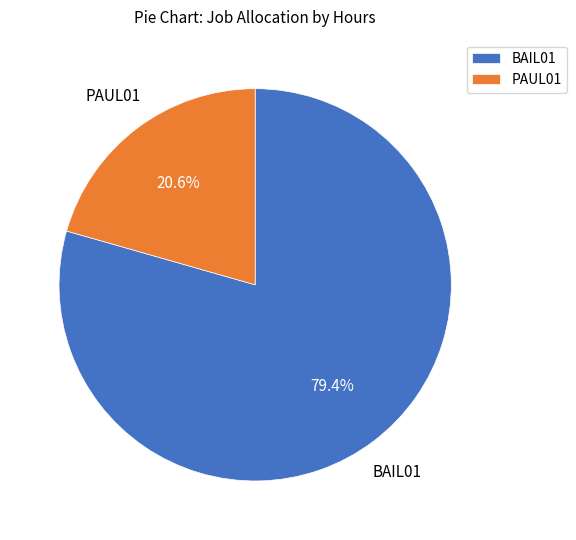

Which category has the smallest portion of the pie?

PAUL01